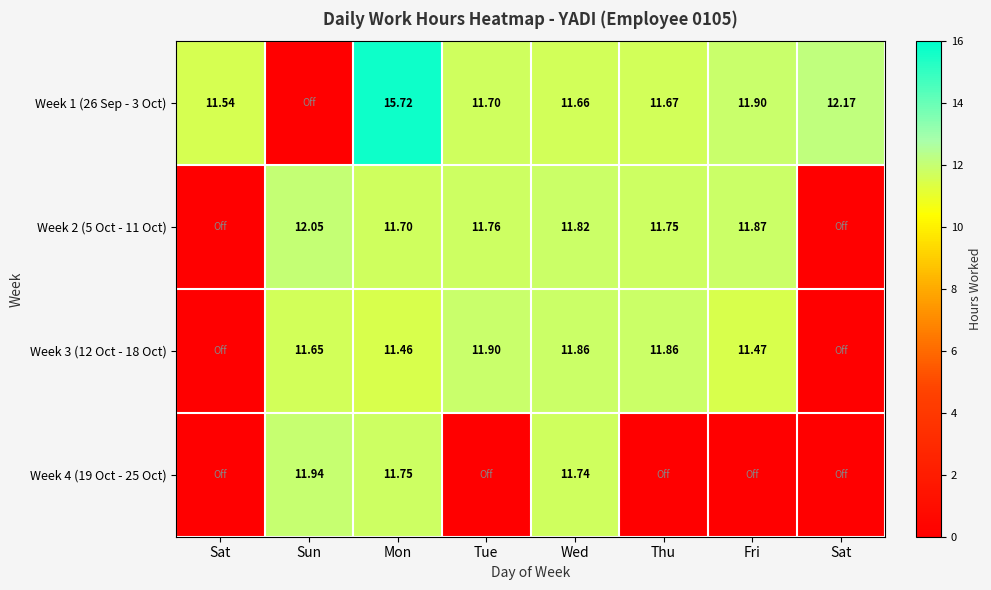

At Tue, list the series in order from largest to smallest.

Week 3 (12 Oct - 18 Oct), Week 2 (5 Oct - 11 Oct), Week 1 (26 Sep - 3 Oct), Week 4 (19 Oct - 25 Oct)